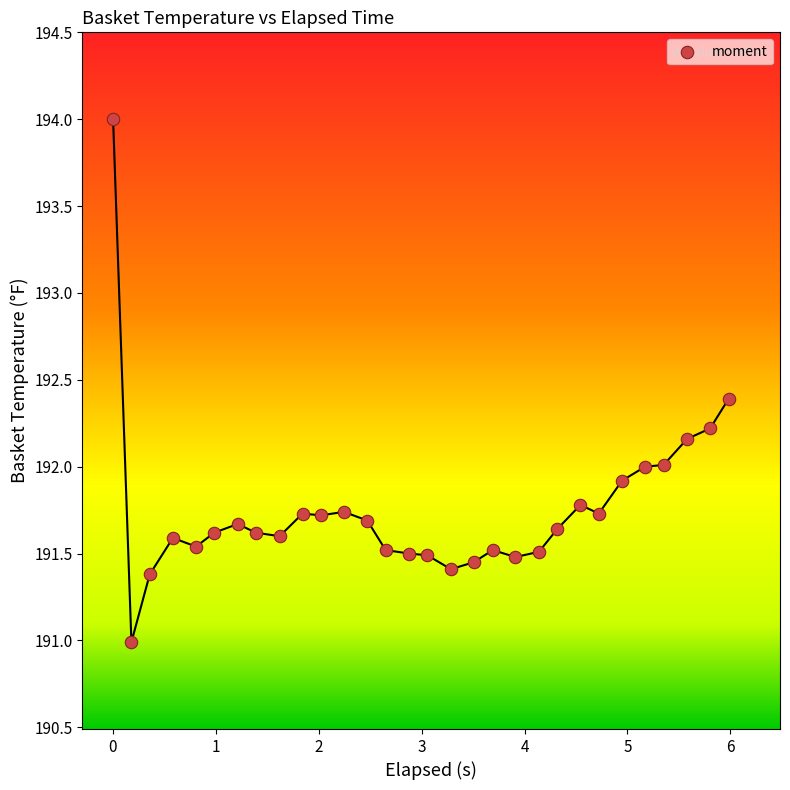

What is the range of X values (max minus min)?

6.0